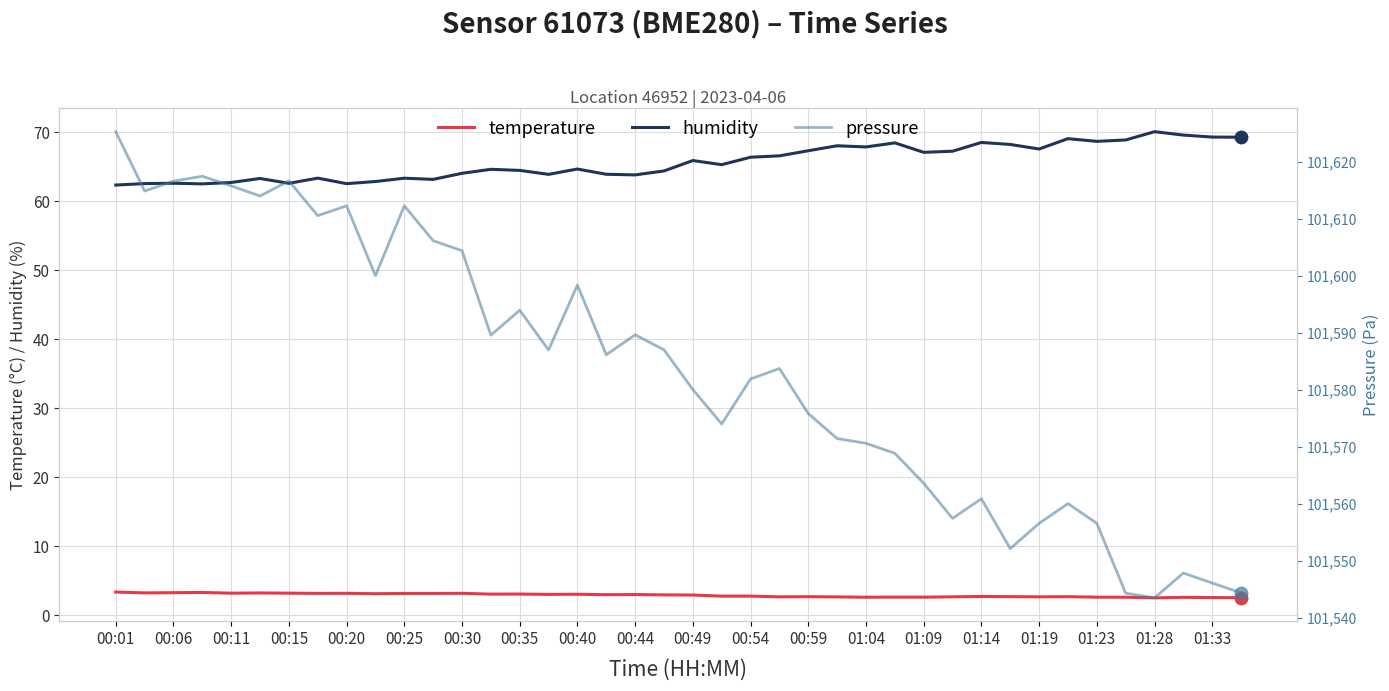

Which series contains the lowest Y value?

temperature